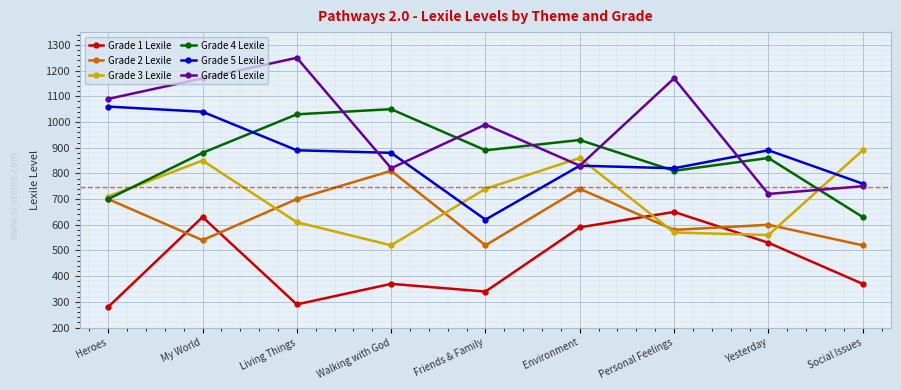

Reading left to right, list all the values displayed in this chart.

Grade 1 Lexile: 280	630	290	370	340	590	650	530	370
Grade 2 Lexile: 700	540	700	810	520	740	580	600	520
Grade 3 Lexile: 710	850	610	520	740	860	570	560	890
Grade 4 Lexile: 700	880	1030	1050	890	930	810	860	630
Grade 5 Lexile: 1060	1040	890	880	620	830	820	890	760
Grade 6 Lexile: 1090	1170	1250	820	990	830	1170	720	750